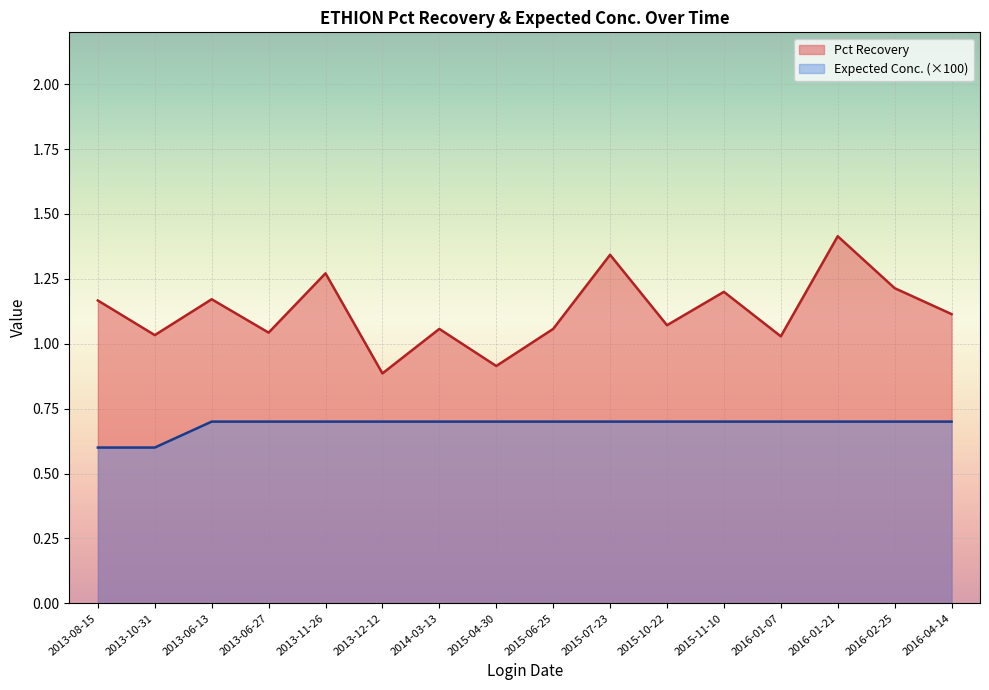

What is the label of the 1st point from the left?

2013-08-15